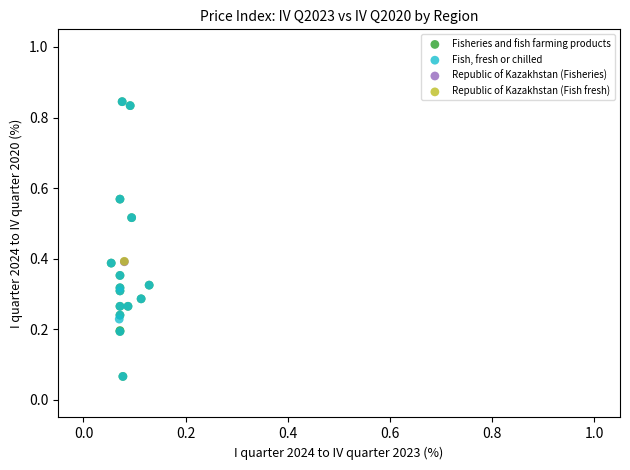

What are all the series names shown in the legend?

Fisheries and fish farming products, Fish, fresh or chilled, Republic of Kazakhstan (Fisheries), Republic of Kazakhstan (Fish fresh)